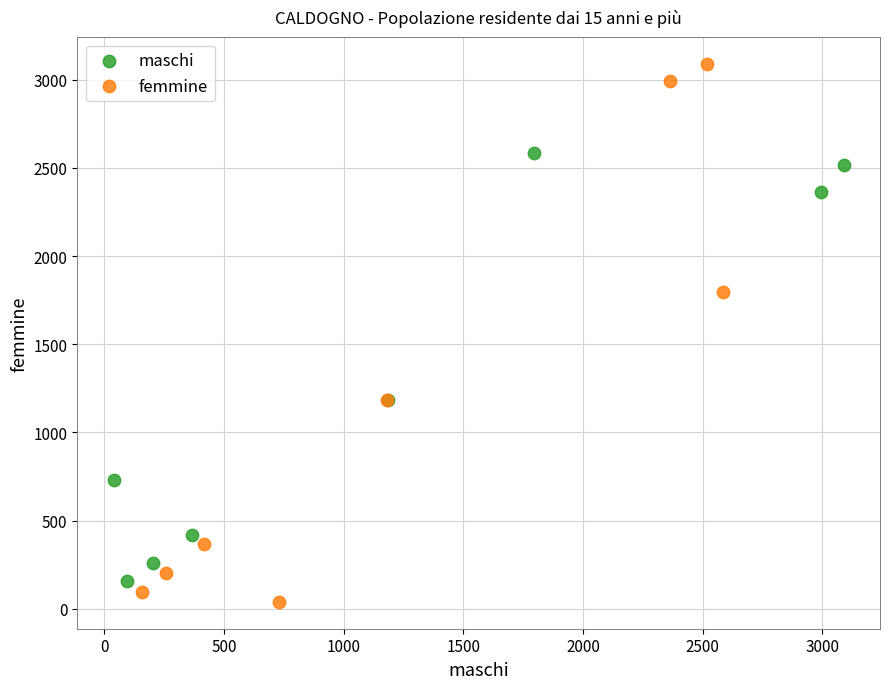

Which series contains the highest Y value?

femmine